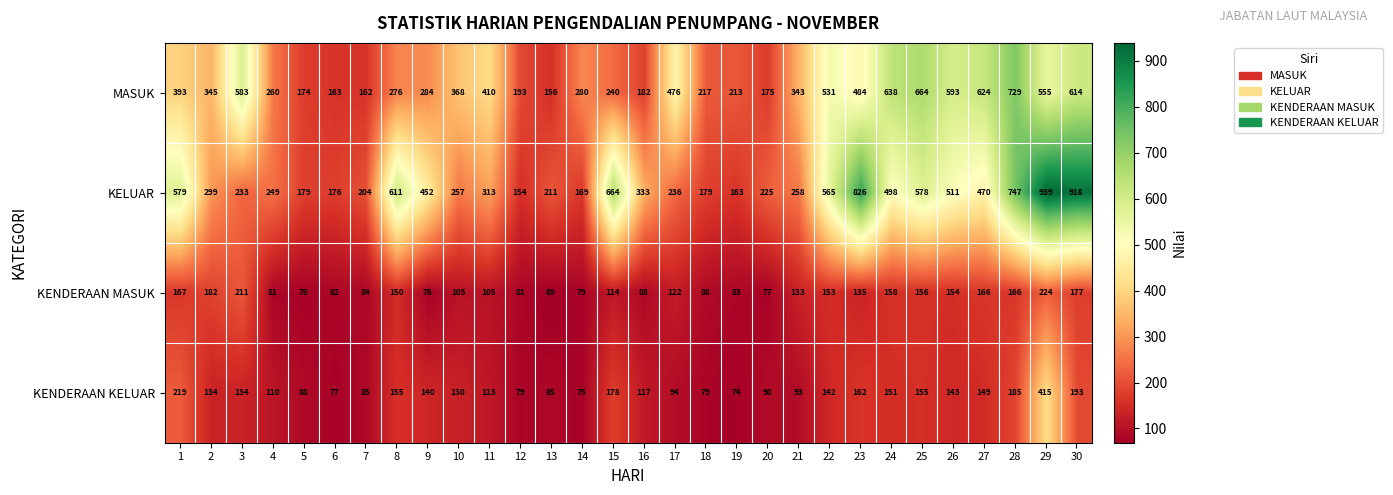

What is the lowest value of the KENDERAAN MASUK series?

69